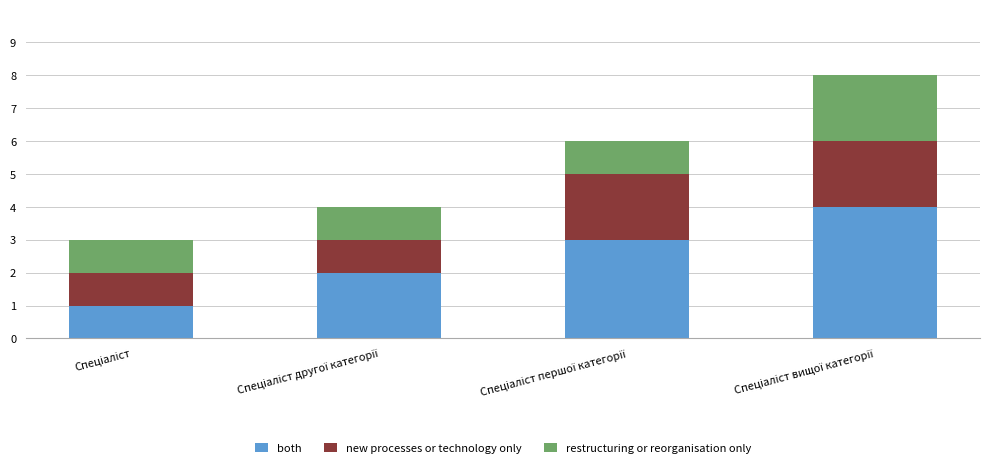

What is the difference between the maximum and second lowest values in the both series?

2